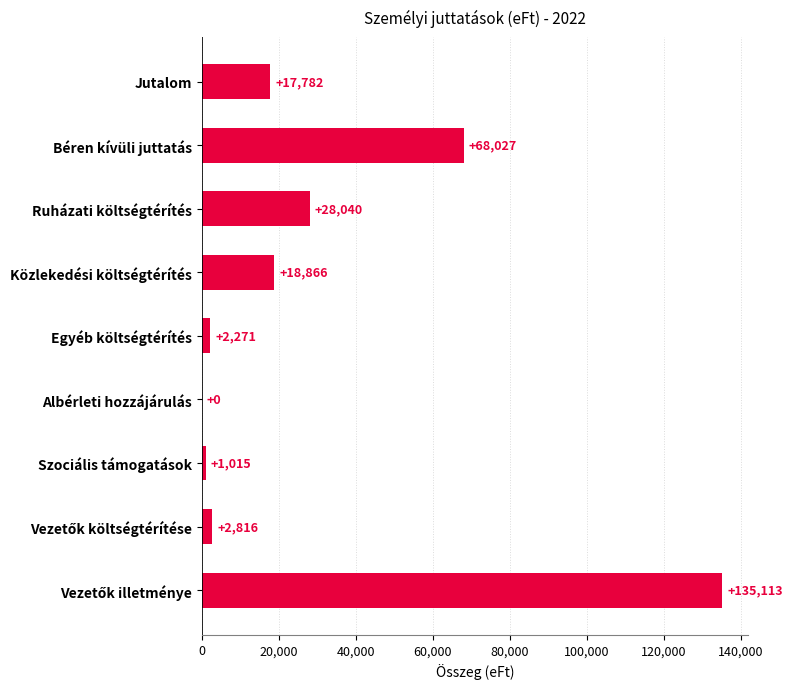

What is the change in value from Albérleti hozzájárulás to Szociális támogatások?

+1015